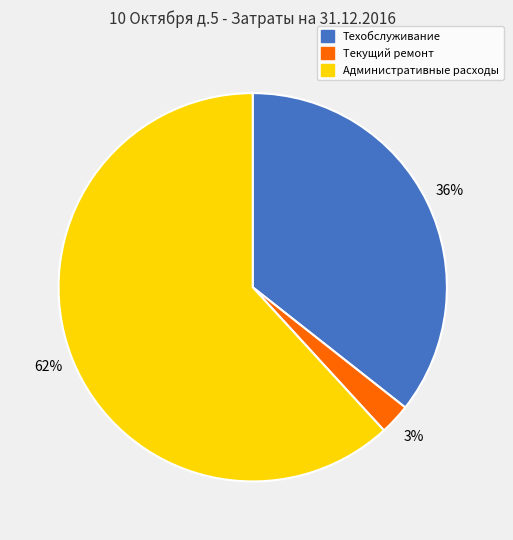

Does any single category account for the majority?

Yes